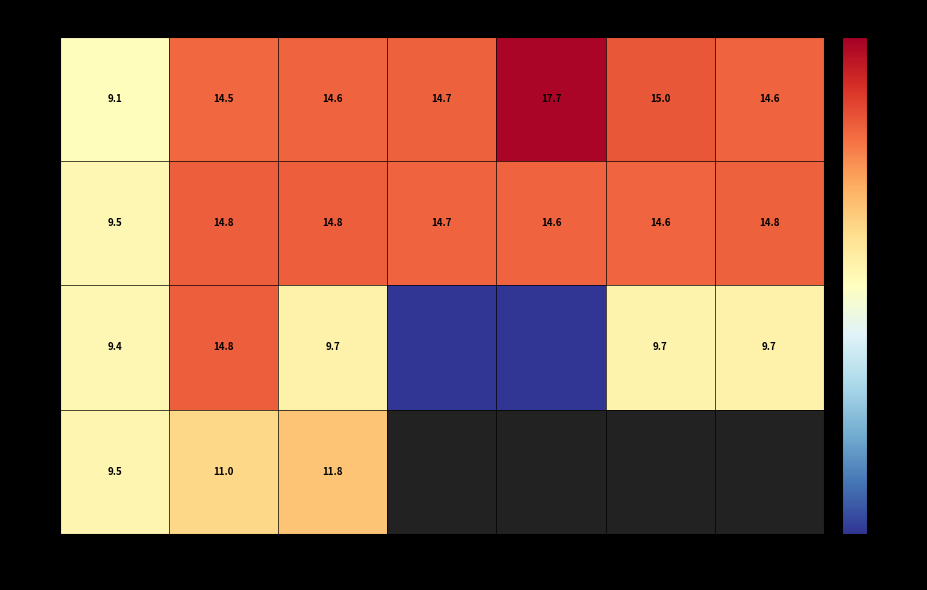

Is the value of W4 at Sun greater than the value of W2 at Wed?

No